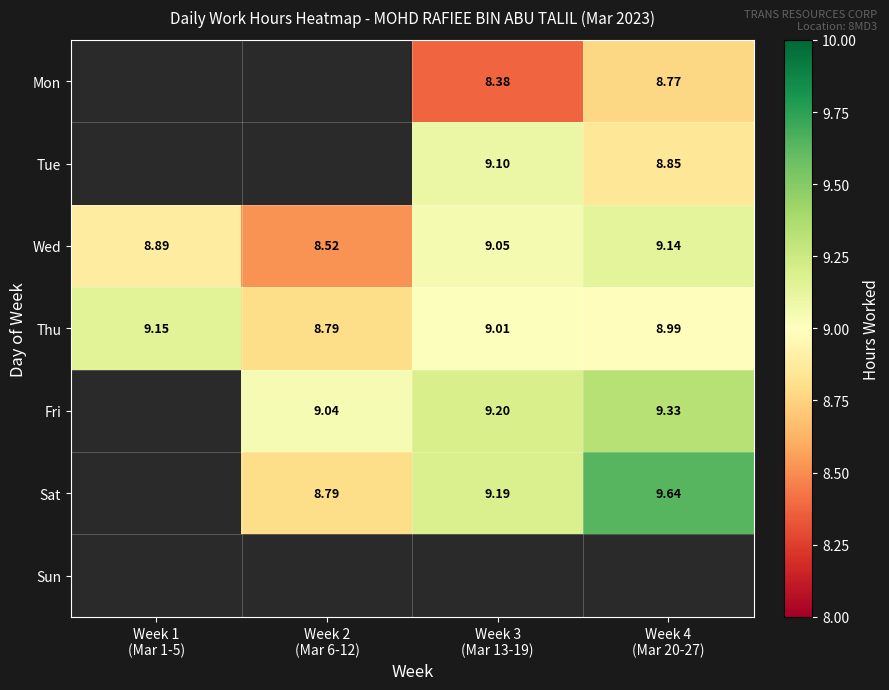

What is the minimum value shown in the chart?

8.4